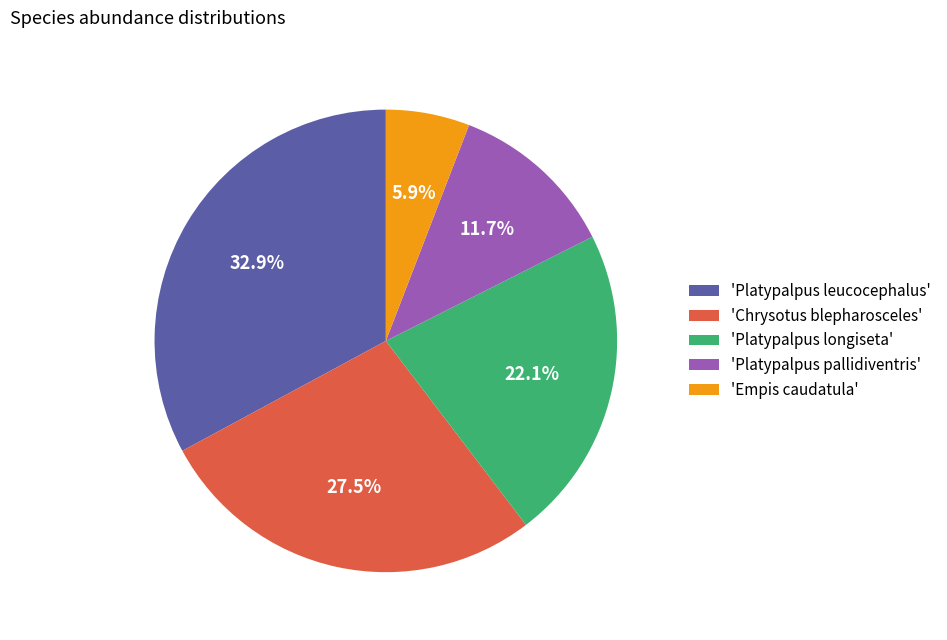

Combined, what portion of the pie is 'Platypalpus pallidiventris' and 'Empis caudatula'?

17.6%